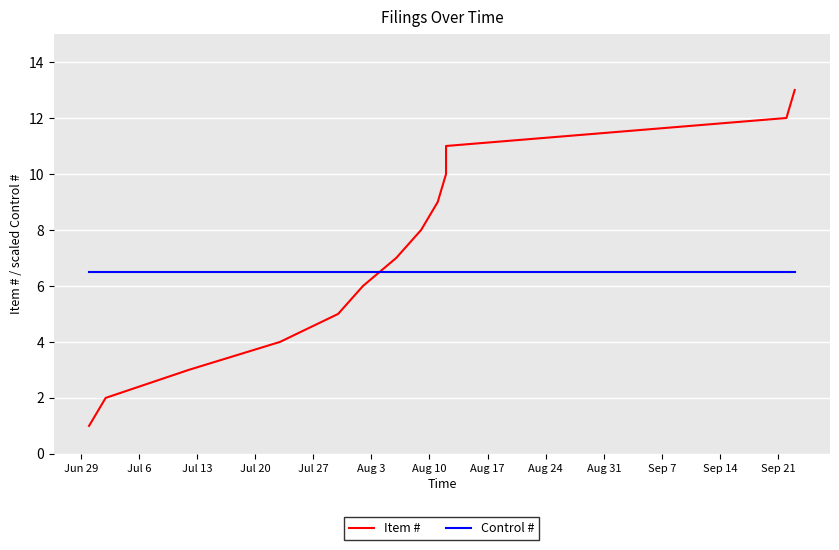

What is the total value across all series at Jul 13?

9.5